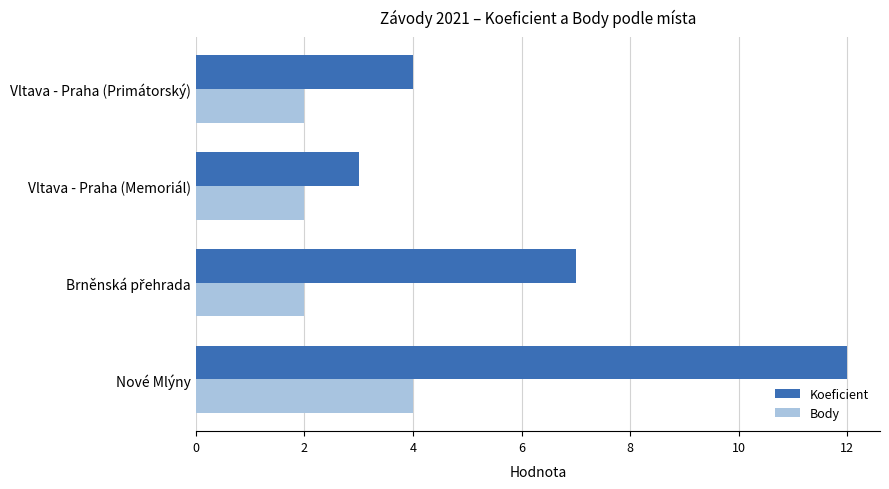

The value of Body at Vltava - Praha (Memoriál) is 3. True or false?

False